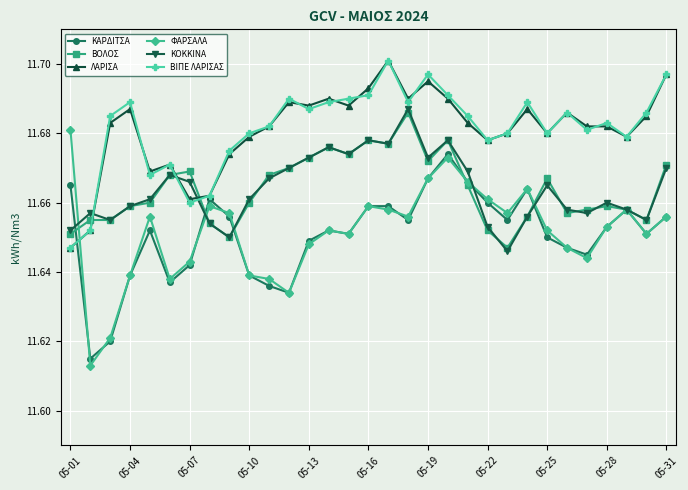

Which series has the largest range (max minus min)?

ΦΑΡΣΑΛΑ